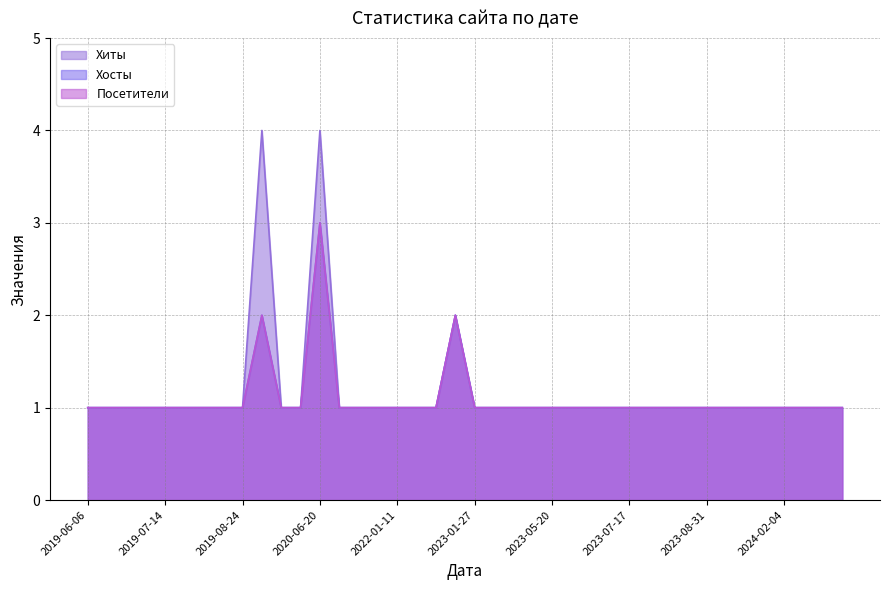

The Хосты series shows 0 at 2023-12-21. True or false?

False